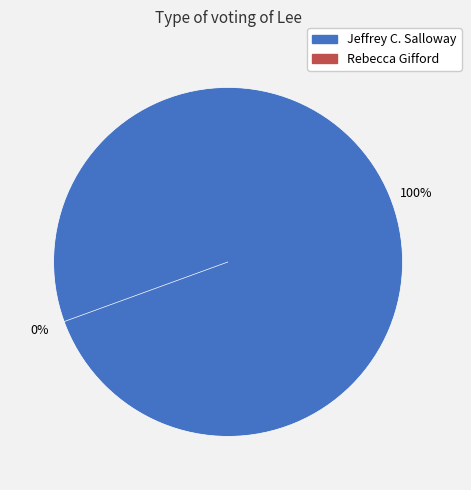

Is there any slice that represents more than half of the pie?

Yes